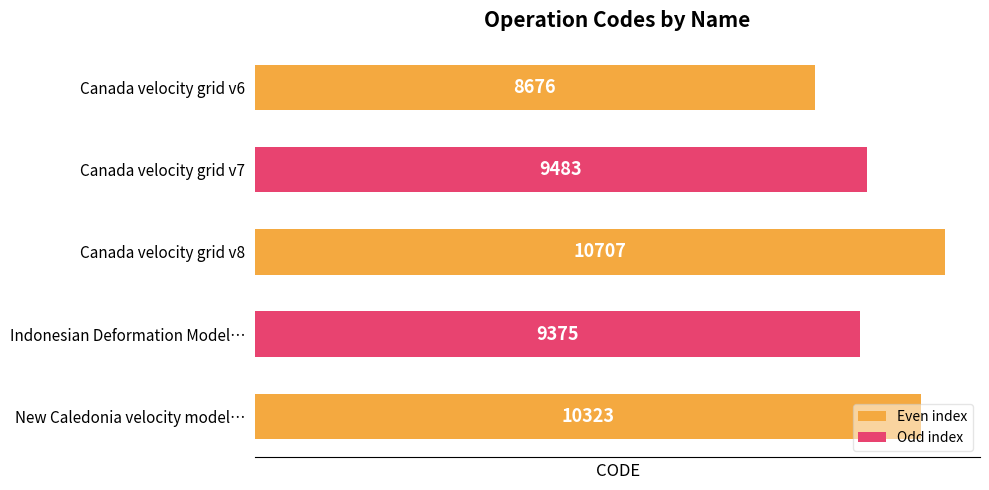

Are the bars grouped side by side (vs. stacked)?

No